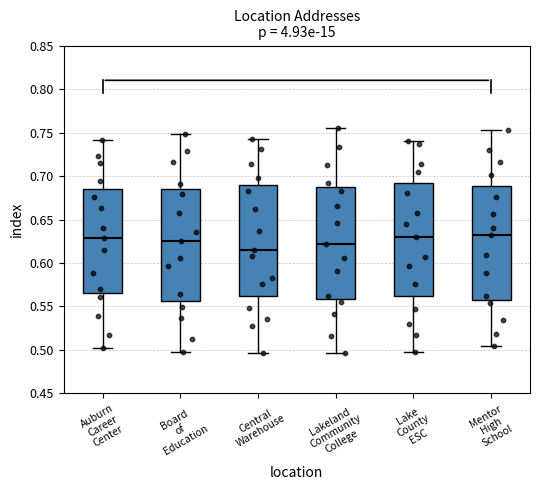

Which box's median line is the lowest?

Central Warehouse